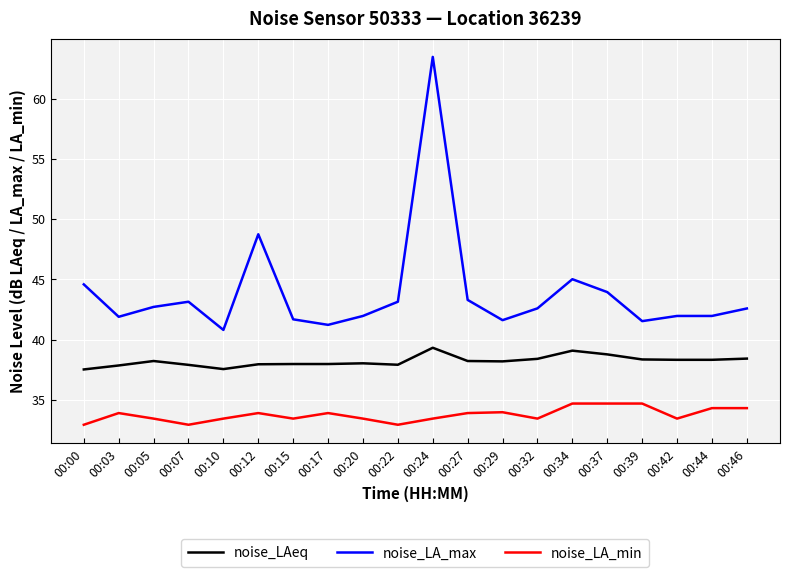

Does the chart display data point markers on the line(s)?

No